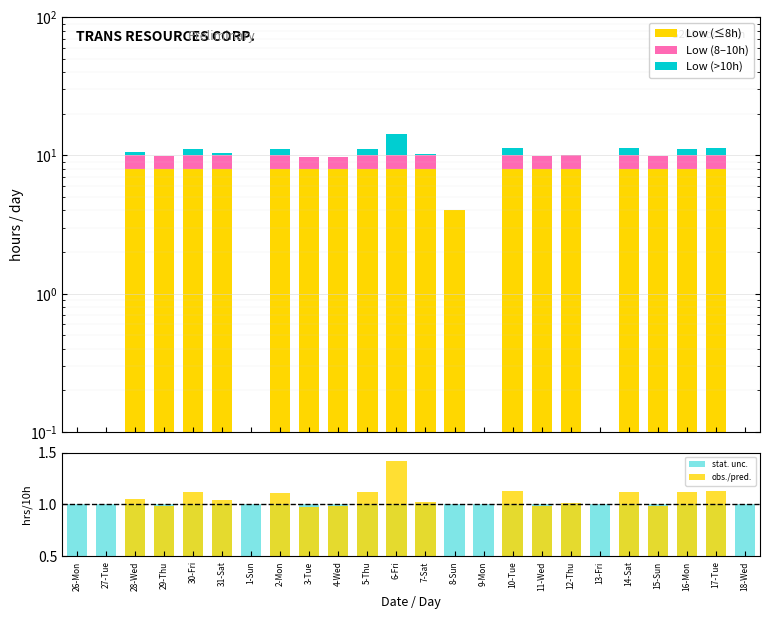

Reading right to left, what are all the values shown in this chart?

Low (≤8h): 0.0	8.0	8.0	8.0	8.0	0.0	8.0	8.0	8.0	0.0	4.0	8.0	8.0	8.0	8.0	8.0	8.0	0.0	8.0	8.0	8.0	8.0	0.0	0.0
Low (8–10h): 0.0	2.0	2.0	1.8	2.0	0.0	2.0	1.8	2.0	0.0	0.0	2.0	2.0	2.0	1.8	1.8	2.0	0.0	2.0	2.0	1.9	2.0	0.0	0.0
Low (>10h): 0.0	1.3	1.2	0.0	1.2	0.0	0.1	0.0	1.3	0.0	0.0	0.2	4.2	1.2	0.0	0.0	1.1	0.0	0.4	1.2	0.0	0.5	0.0	0.0
stat. unc.: 1.0	1.0	1.0	1.0	1.0	1.0	1.0	1.0	1.0	1.0	1.0	1.0	1.0	1.0	1.0	1.0	1.0	1.0	1.0	1.0	1.0	1.0	1.0	1.0
obs./pred.: 0.0	1.1	1.1	1.0	1.1	0.0	1.0	1.0	1.1	0.0	0.4	1.0	1.4	1.1	1.0	1.0	1.1	0.0	1.0	1.1	1.0	1.1	0.0	0.0